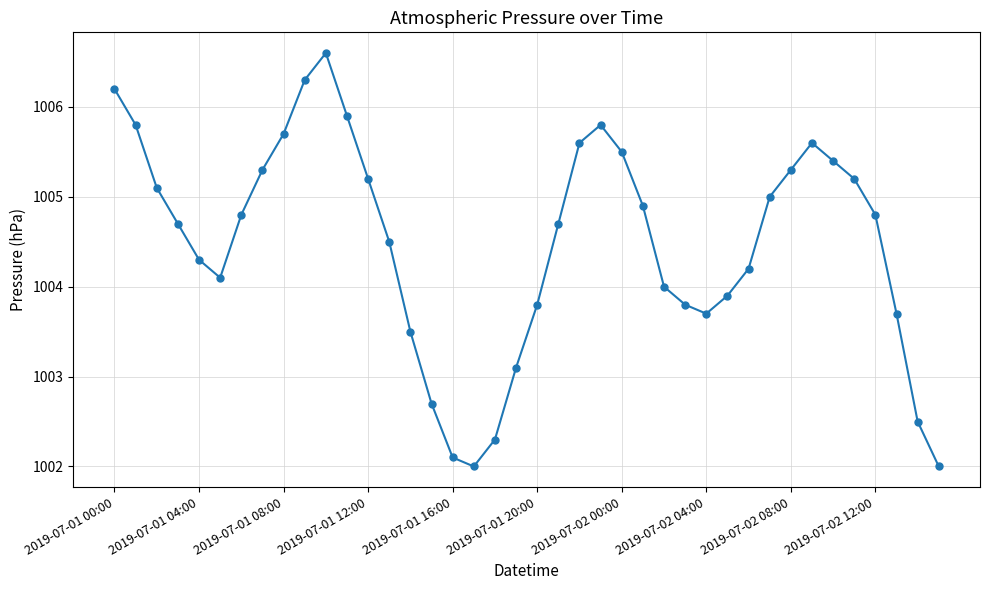

True or false: there are more than 2 points higher than both neighbors.

True